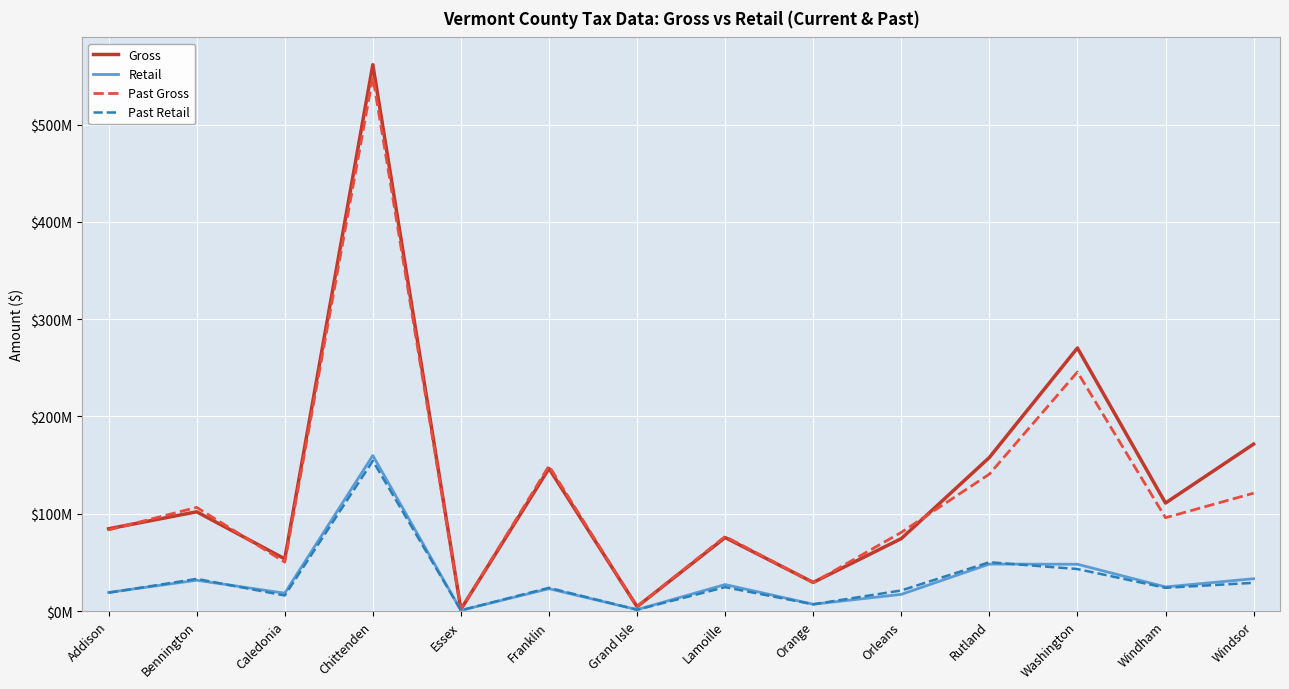

Reading left to right, list all the values displayed in this chart.

Gross: 84550062.1	101985596.5	53615886.7	561538960.4	1777901.8	146538633.9	4449000.9	75525626.8	29411322.0	74447697.4	157813584.5	270353839.0	111013427.3	171566848.5
Retail: 19124735.2	31639266.5	18342405.5	159851872.7	699188.5	22965201.3	1426914.2	27227237.1	6987710.1	17117066.3	48262513.6	48077292.2	24781981.5	33215537.5
Past Gross: 83355628.6	106519018.1	50271091.3	548895669.4	1890298.3	149192473.9	4486703.2	76645402.2	29110060.9	80850272.7	140703801.9	245691919.6	95891989.2	121142487.9
Past Retail: 18768391.9	33044679.2	15970805.2	154351625.1	695091.0	23872778.1	1341003.7	24519809.1	6912090.4	21136878.6	50156153.9	43147359.6	23870908.1	28998910.5